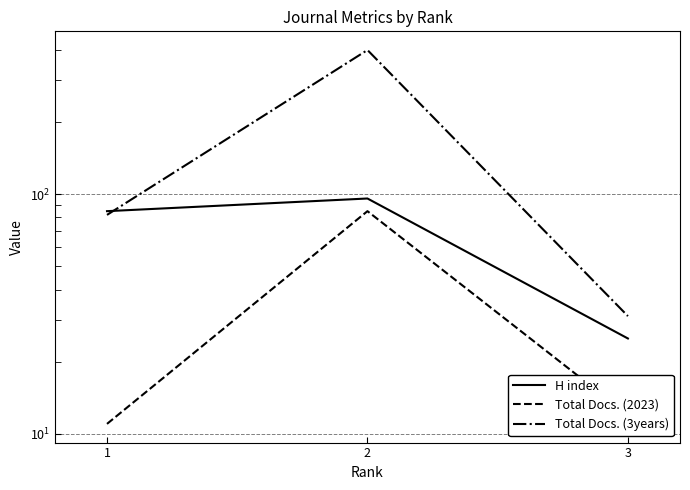

What is the total value across all series at 2?

581